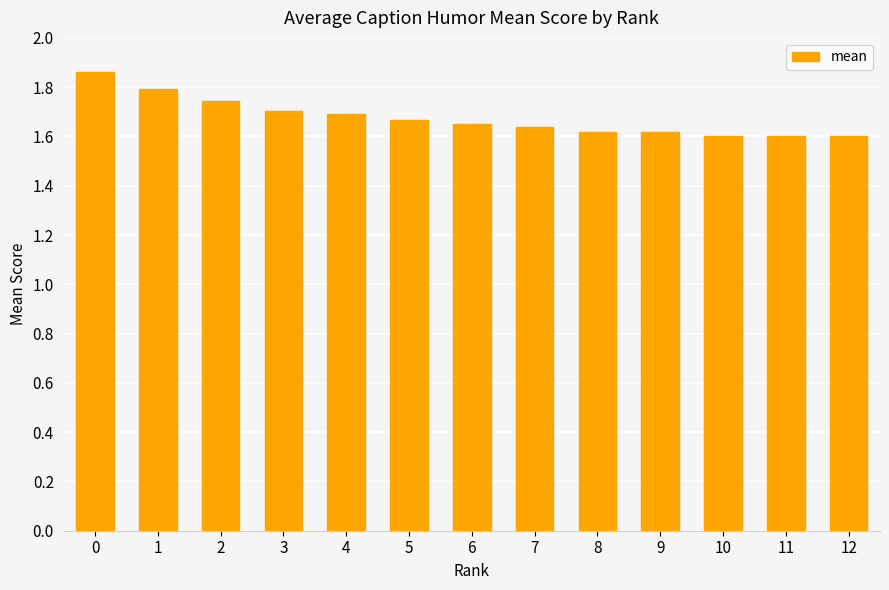

What is the difference between the maximum and minimum values?

0.3